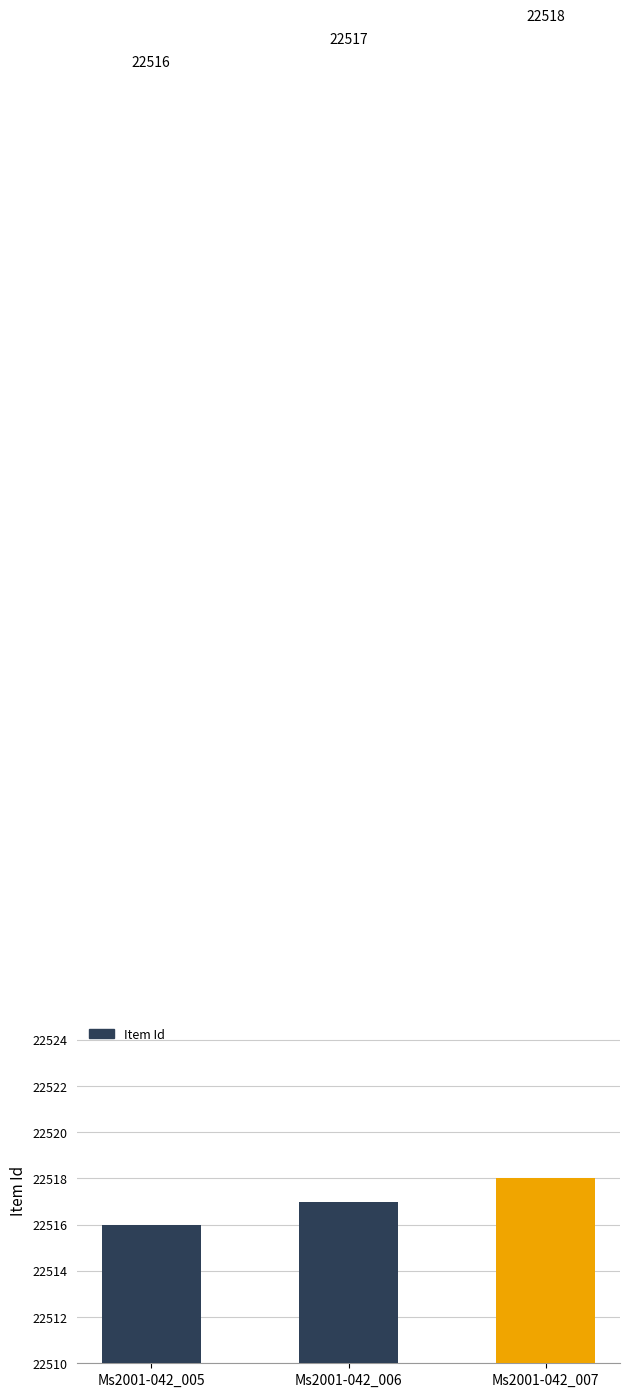

The value at Ms2001-042_006 is 12742. True or false?

False